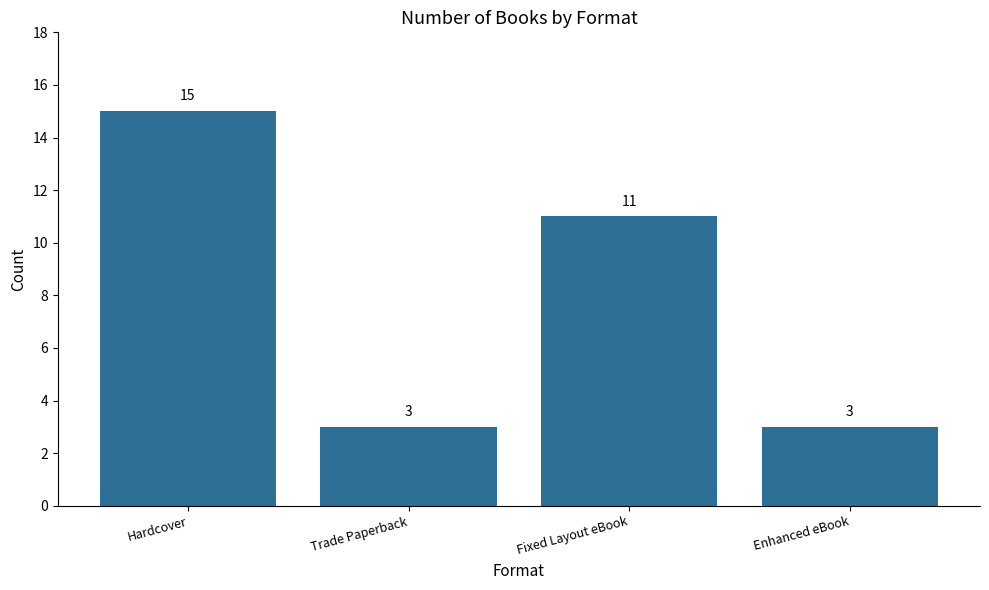

True or false: the data shows 1 at Trade Paperback.

False